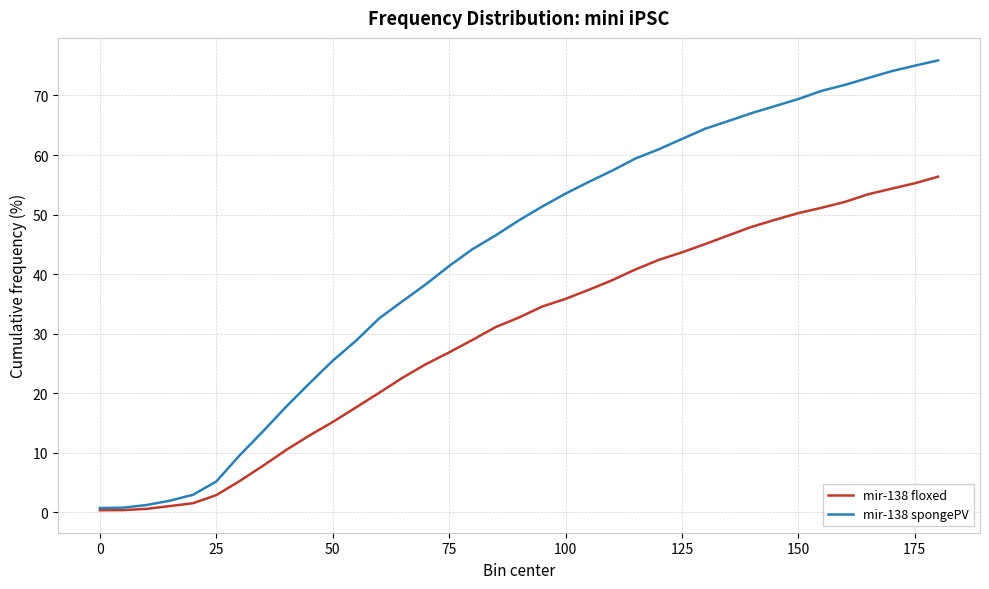

Which series has the widest spread of values?

mir-138 spongePV